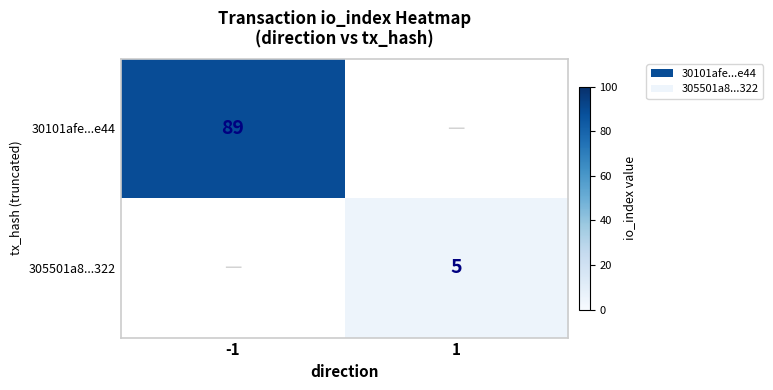

True or false: 30101afe...e44 has a value of 89 at -1.

True